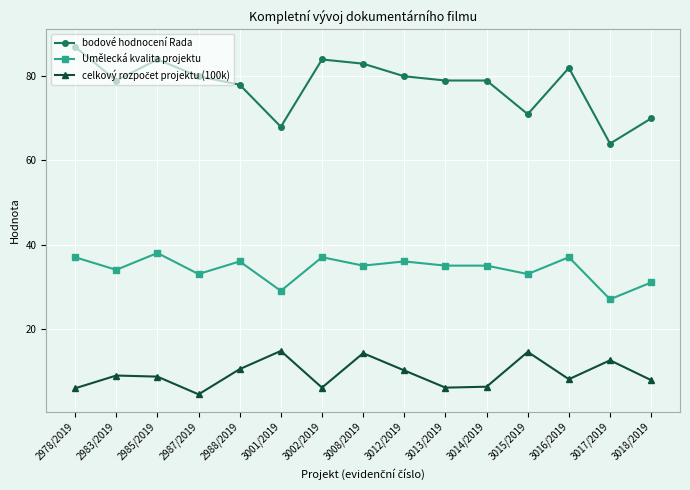

Which series has the largest total across all categories?

bodové hodnocení Rada